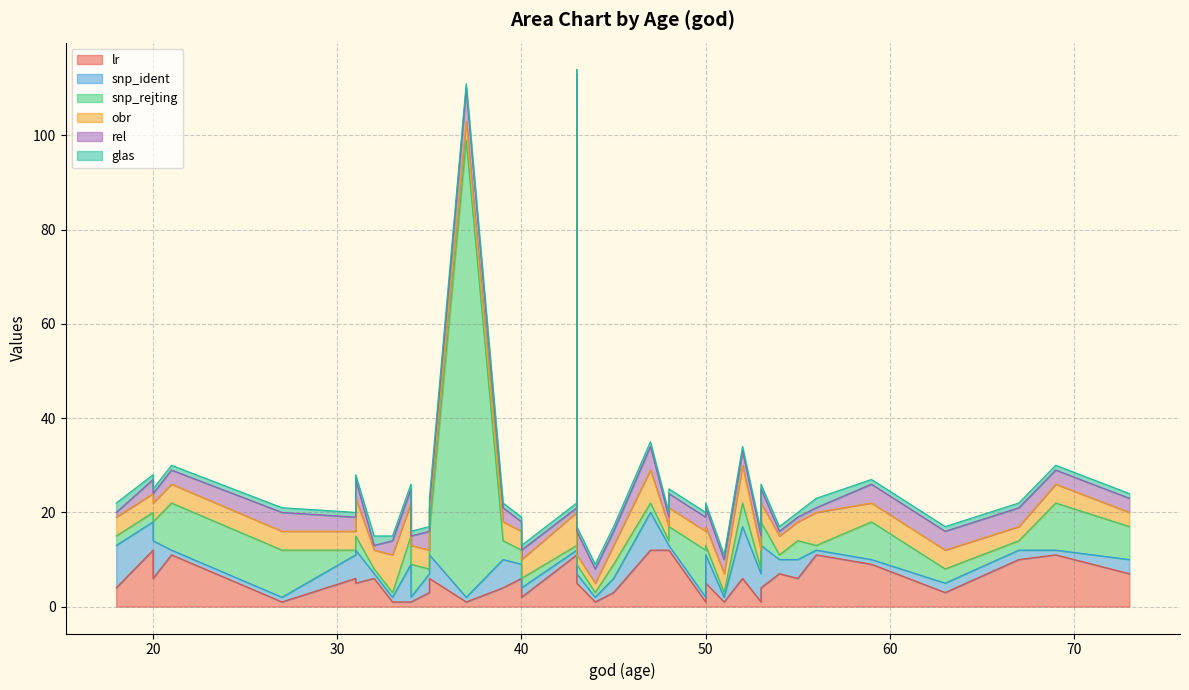

The snp_rejting series shows 12 at 73. True or false?

False